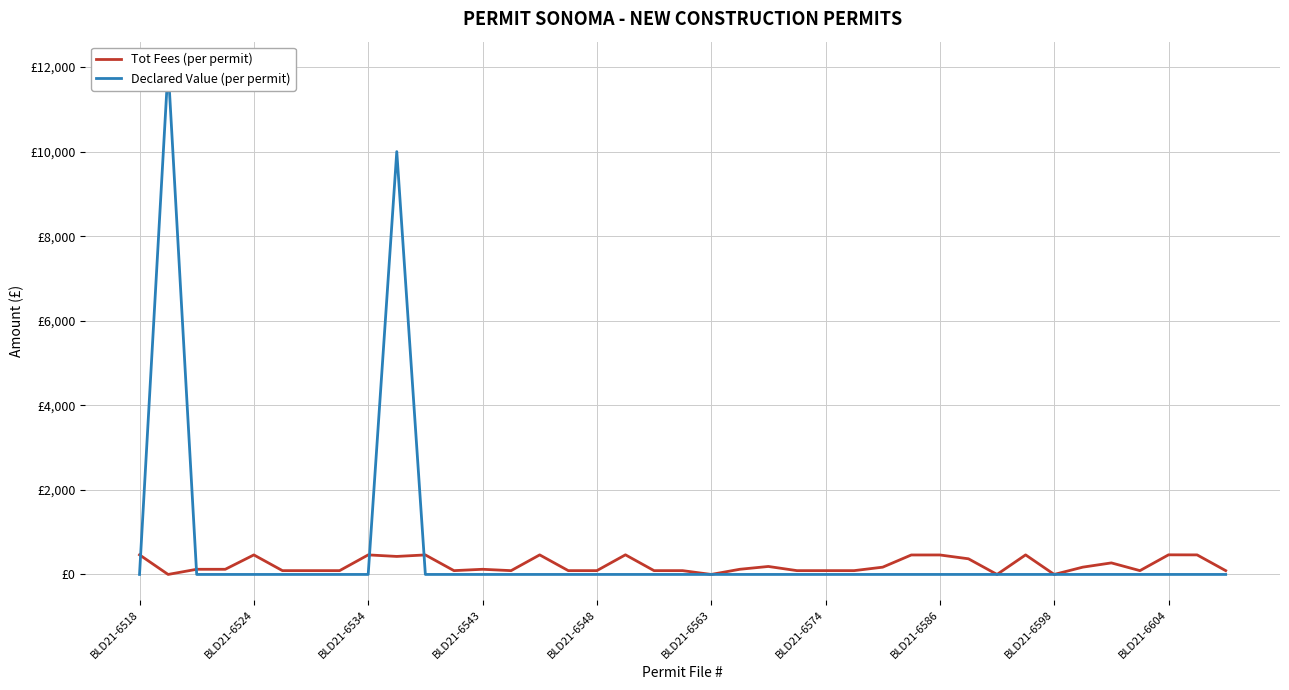

What is the difference between the maximum and minimum values in the Tot Fees series?

464.1